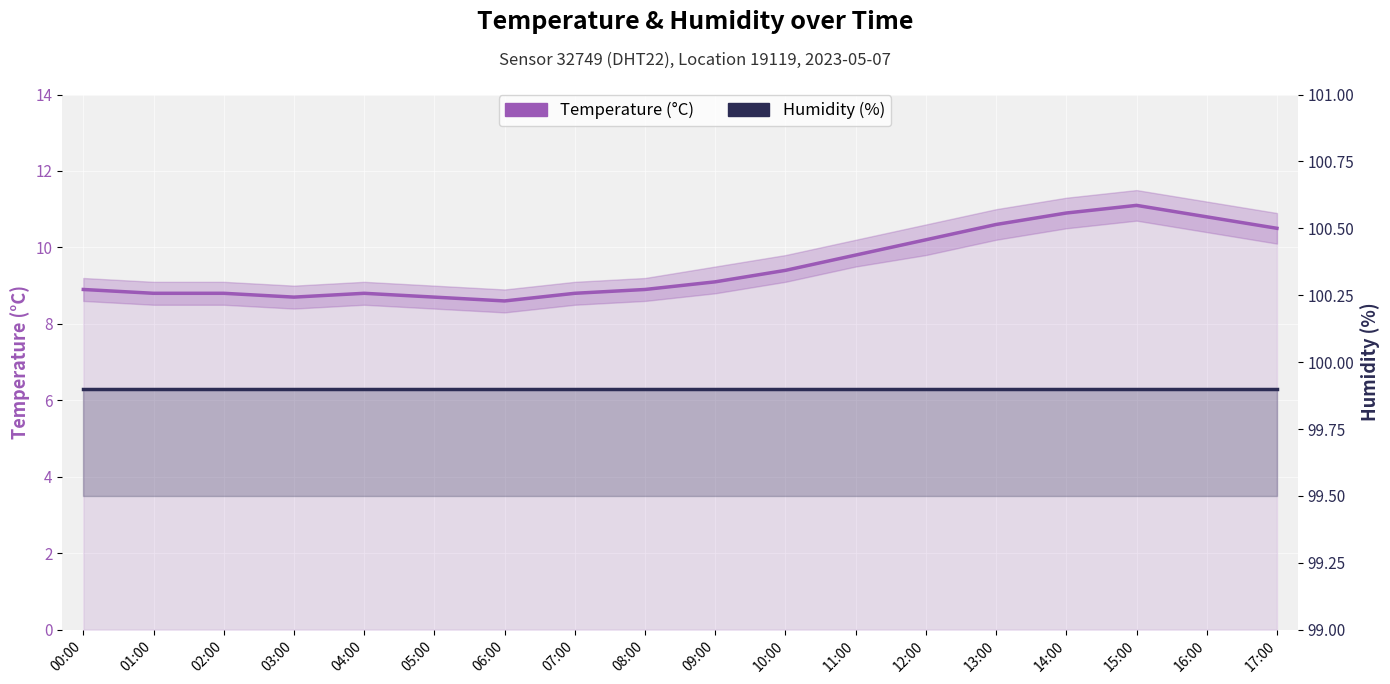

Between 10:00 and 02:00, which is larger?

10:00